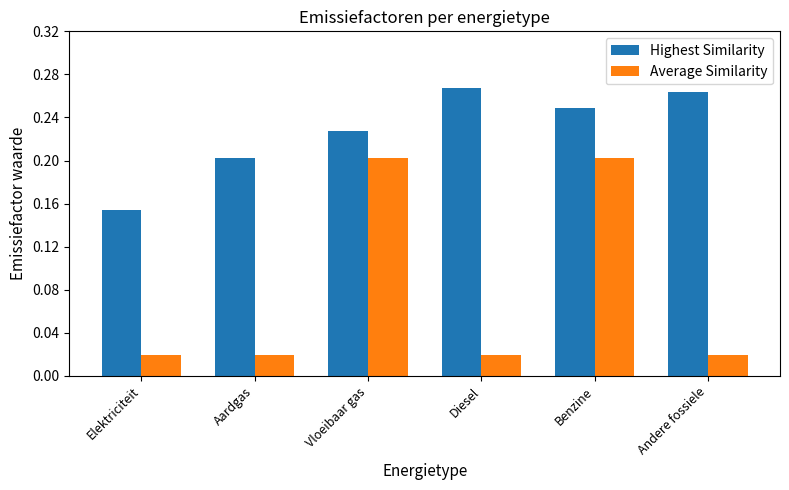

List the series in order of their peak value, lowest first.

Average Similarity, Highest Similarity